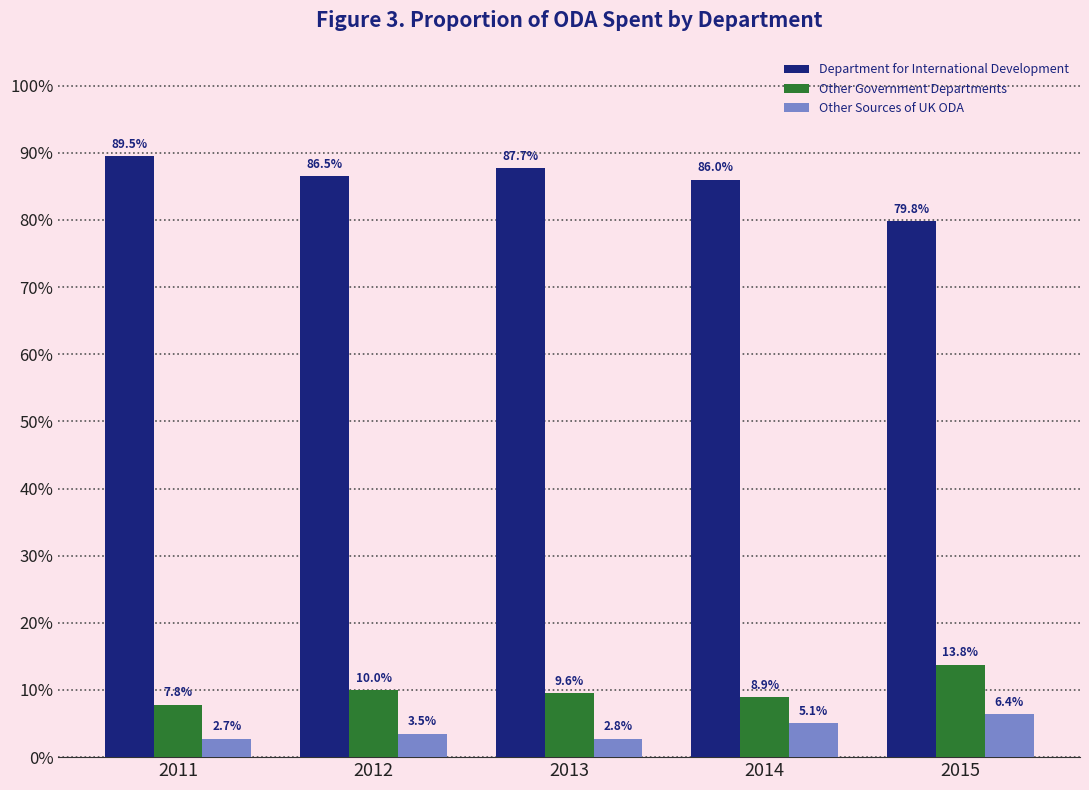

Reading left to right, what are all the values shown in this chart?

Department for International Development: 2011=0.9	2012=0.9	2013=0.9	2014=0.9	2015=0.8
Other Government Departments: 2011=0.1	2012=0.1	2013=0.1	2014=0.1	2015=0.1
Other Sources of UK ODA: 2011=0.0	2012=0.0	2013=0.0	2014=0.1	2015=0.1